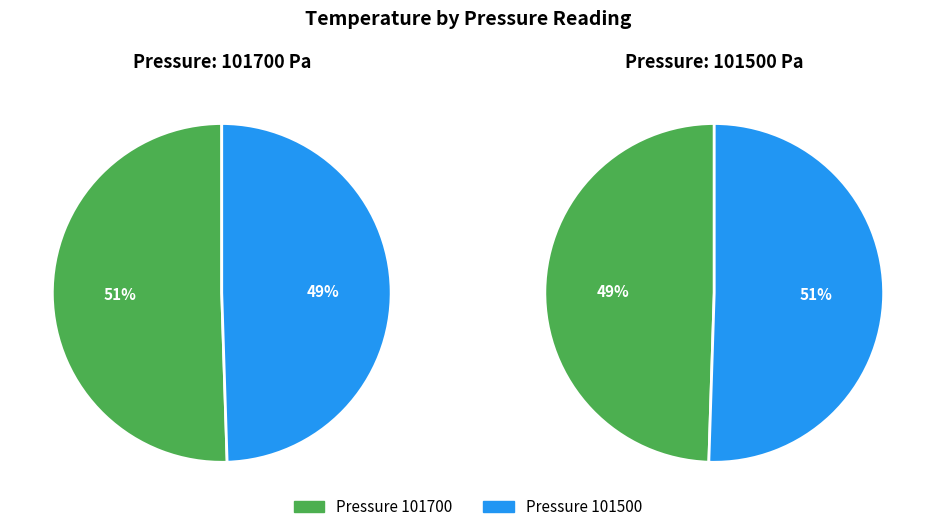

Count the number of slices in the pie.

2